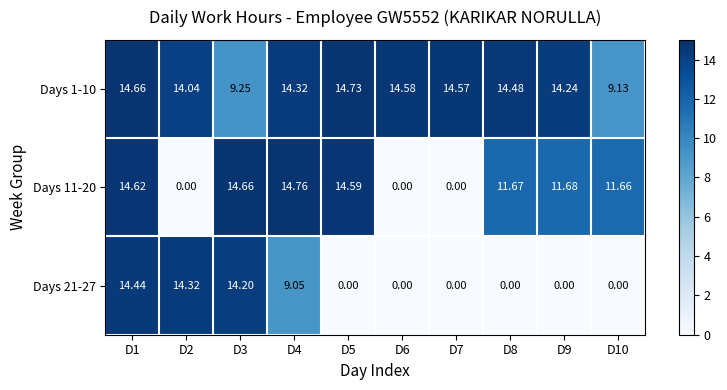

Is the value of Days 11-20 at D8 greater than the value of Days 1-10 at D5?

No